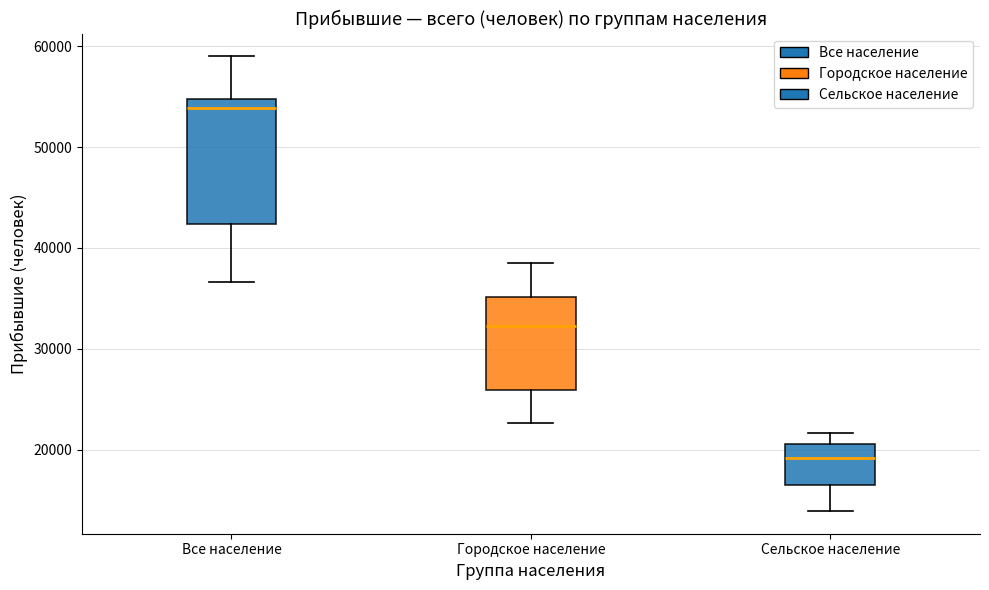

Reading left to right, read every box against the y-axis: the position of its median line, the range the box covers, and the ends of its whiskers. The values are not printed on the chart, so give them approximately, as read against the axis.

Все население: median 54000, box 42000 to 55000, whiskers 37000 to 59000
Городское население: median 32000, box 26000 to 35000, whiskers 23000 to 38000
Сельское население: median 19000, box 16000 to 21000, whiskers 14000 to 22000